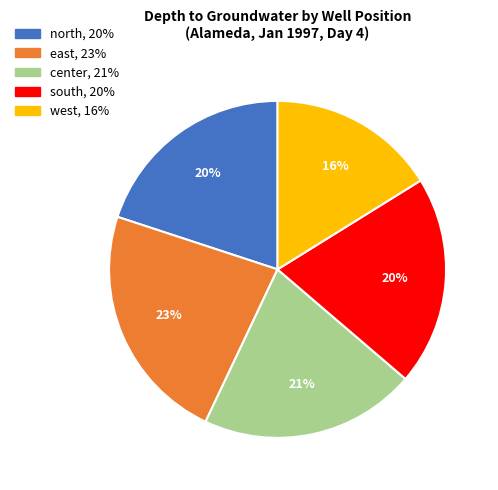

Which has a higher value, center or north?

center